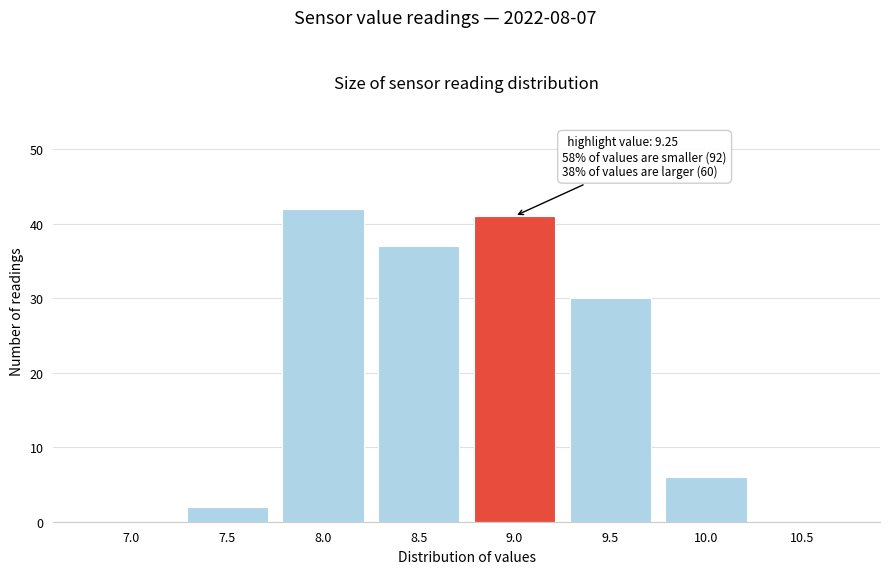

Reading left to right, what are all the values shown in this chart?

7.0=0	7.5=2	8.0=42	8.5=37	9.0=41	9.5=30	10.0=6	10.5=0